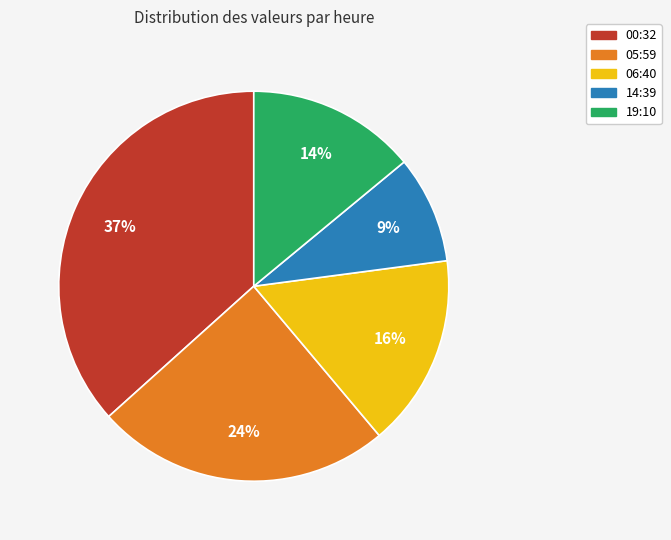

Is there any slice that represents more than half of the pie?

No